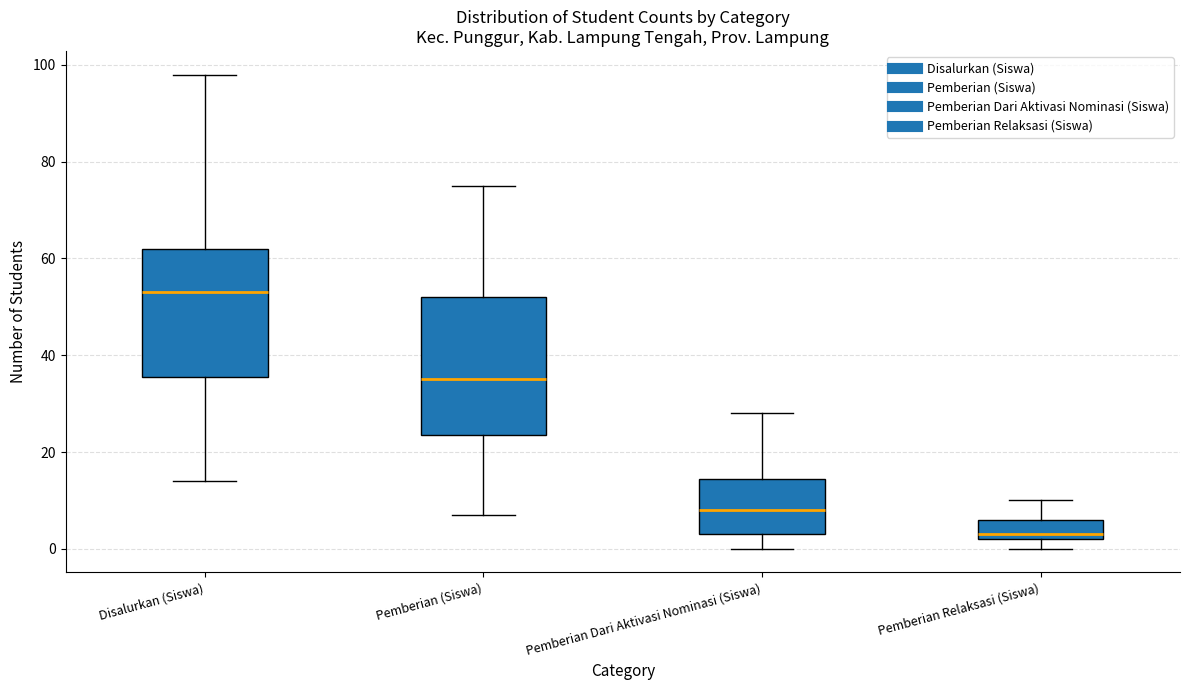

Where does the median line of the box for Pemberian Relaksasi (Siswa) sit on the y-axis? The values are not printed on the chart, so give them approximately, as read against the axis.

4